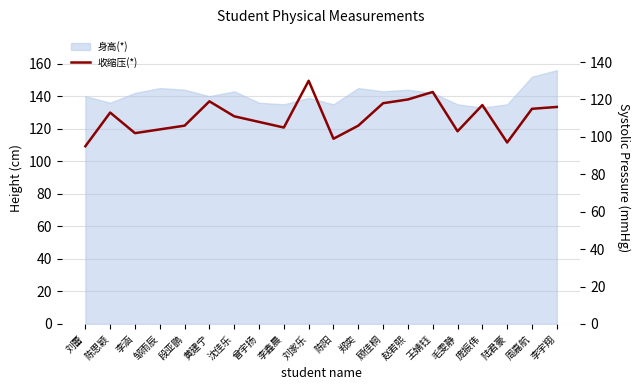

Where does the data first go above 111?

陈思颖